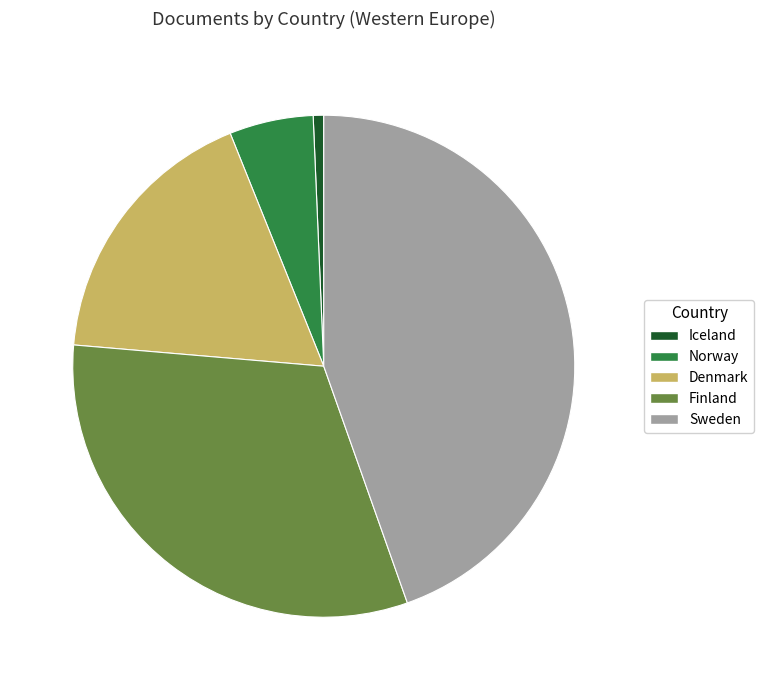

Is it true that Iceland is 1% of the pie?

True